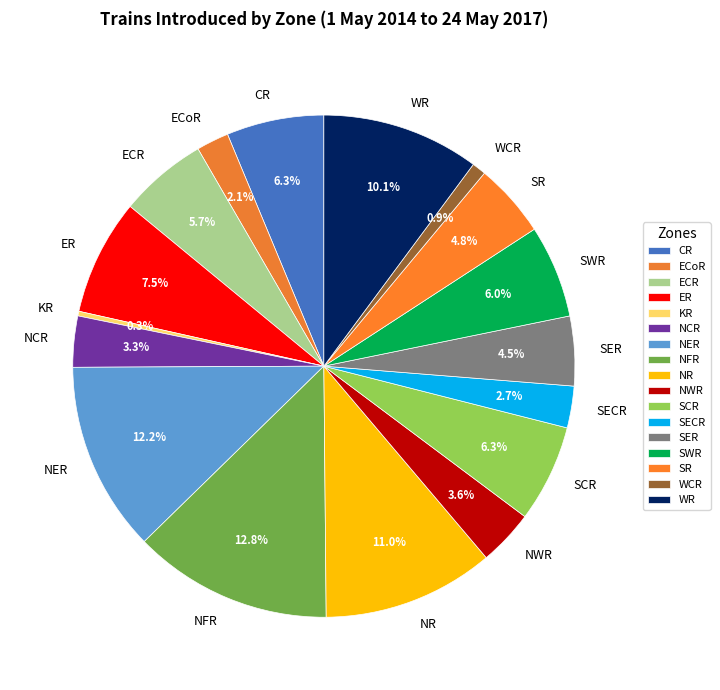

Which category has the biggest portion of the pie?

NFR